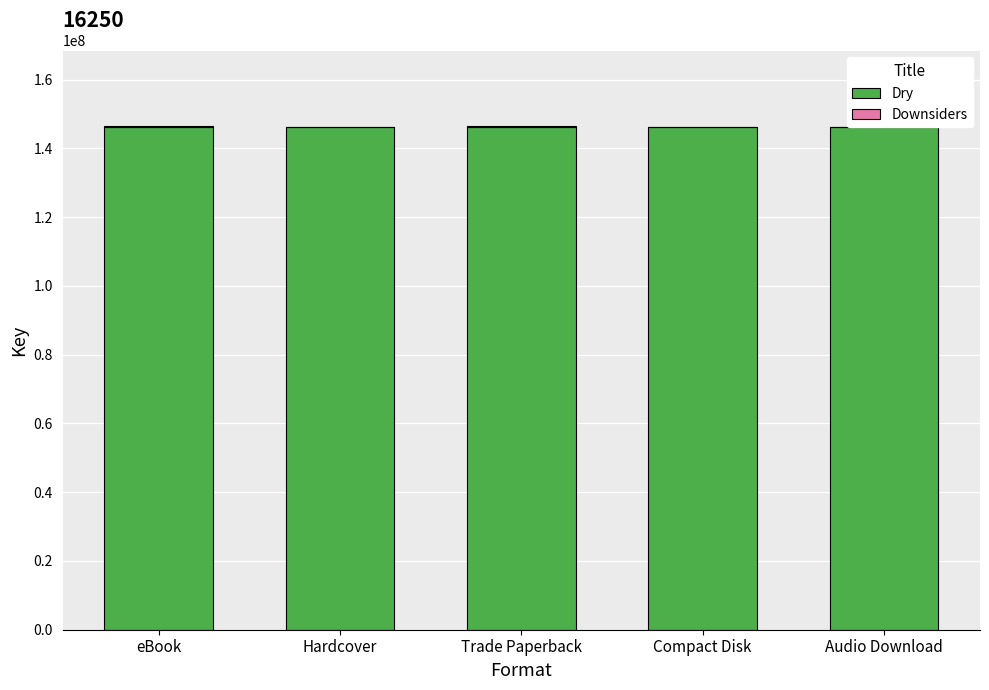

How many series are shown in this chart?

2